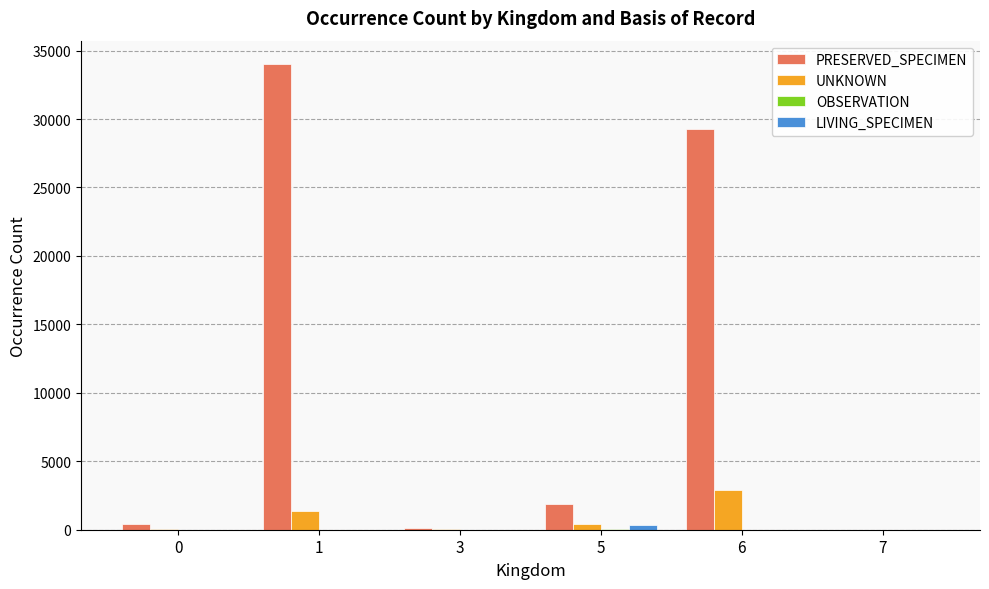

What is the sum of all UNKNOWN values?

4825